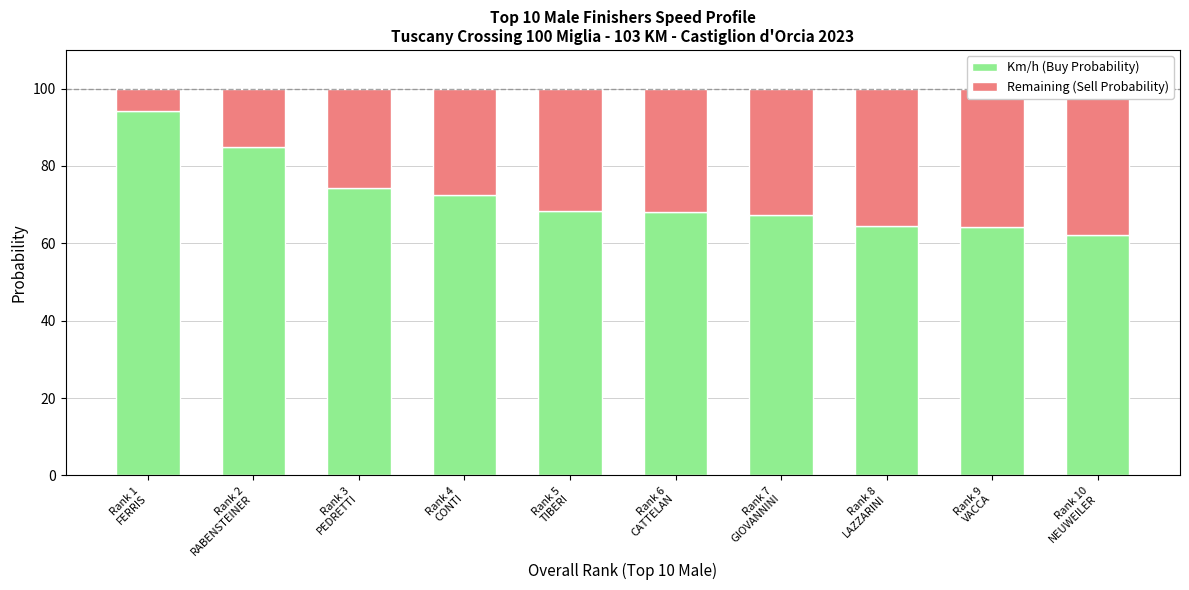

True or false: Remaining (Sell Probability) has a value of 5.8 at Rank 1
FERRIS.

True